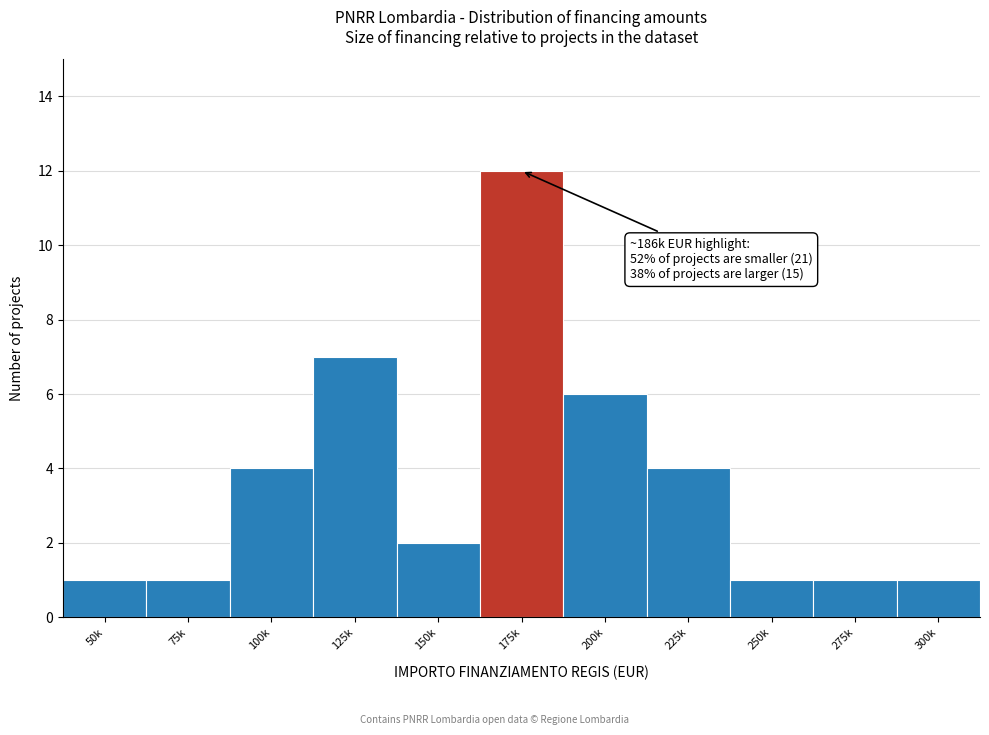

Reading left to right, what are all the values shown in this chart?

1	1	4	7	2	12	6	4	1	1	1